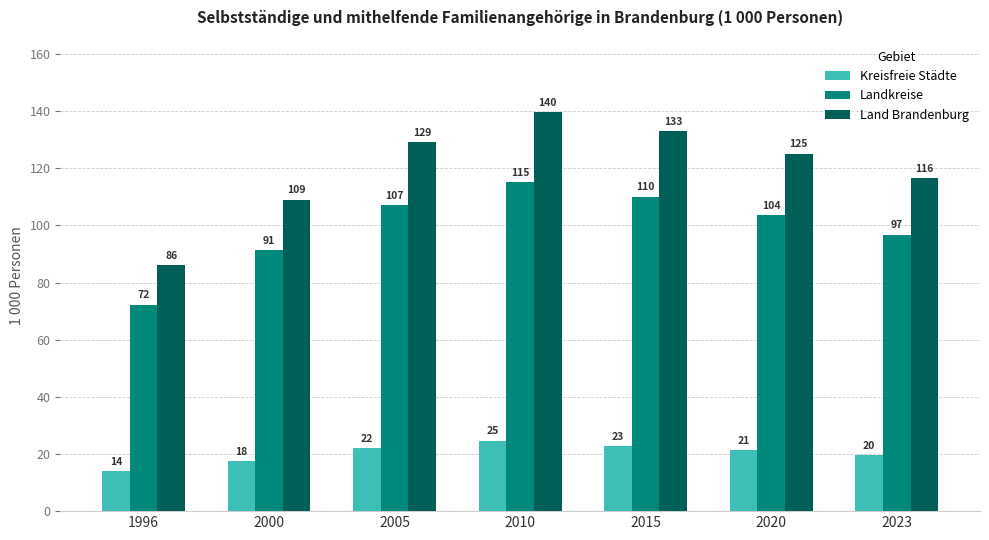

How many data points in Kreisfreie Städte are less than 21?

3